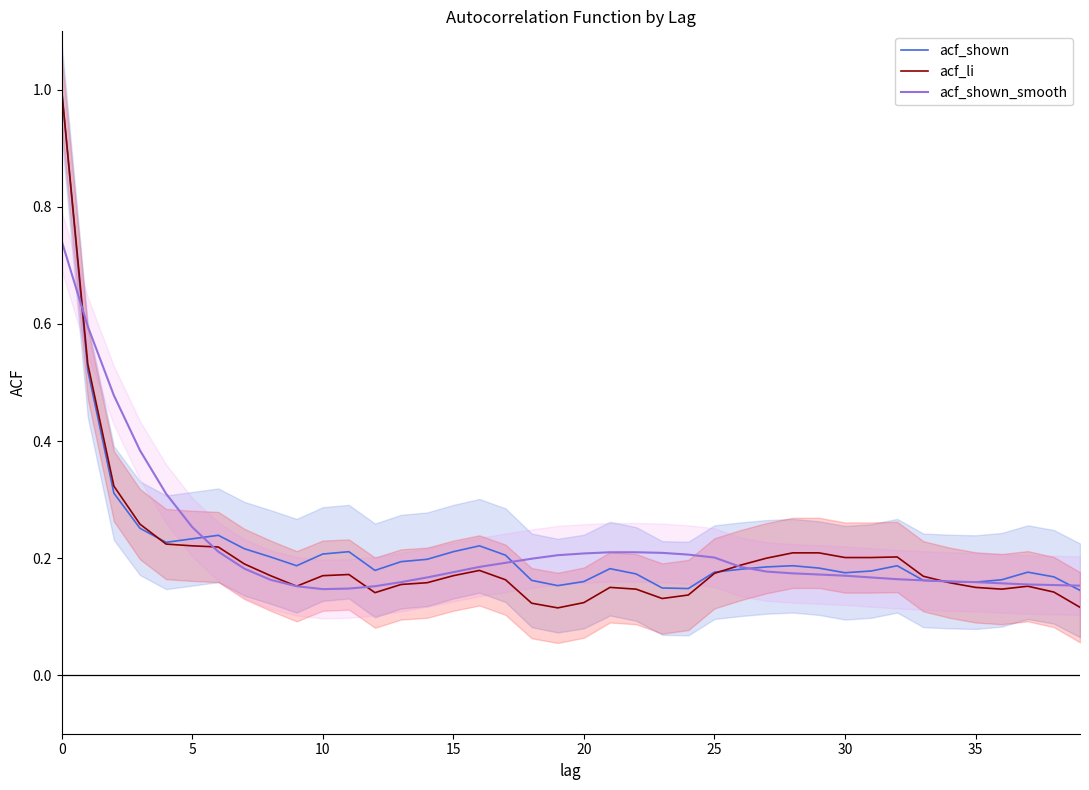

At which label is acf_shown_smooth closest to 0?

10